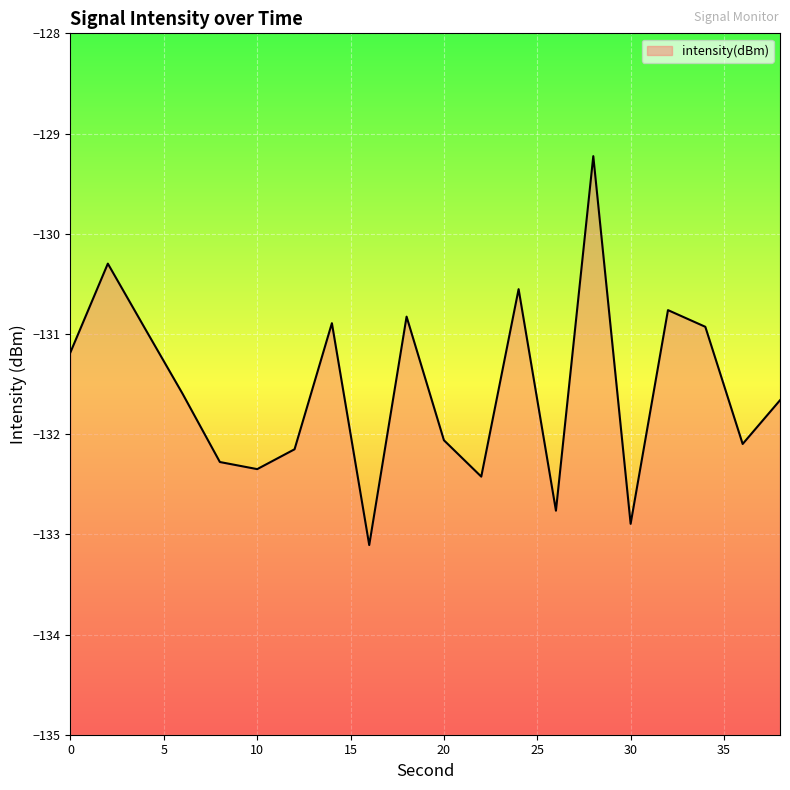

Where is the first local minimum?

10